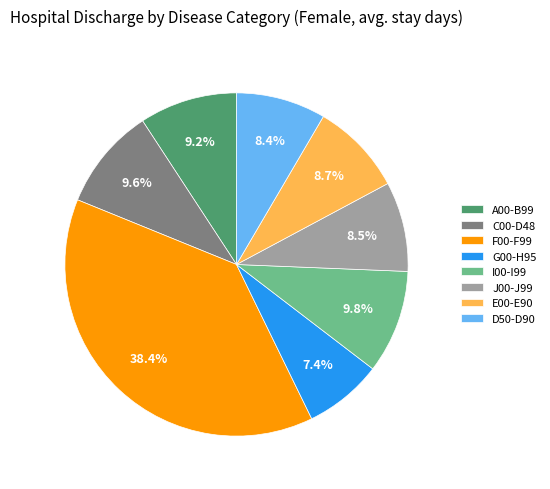

Is there a majority slice in this chart?

No